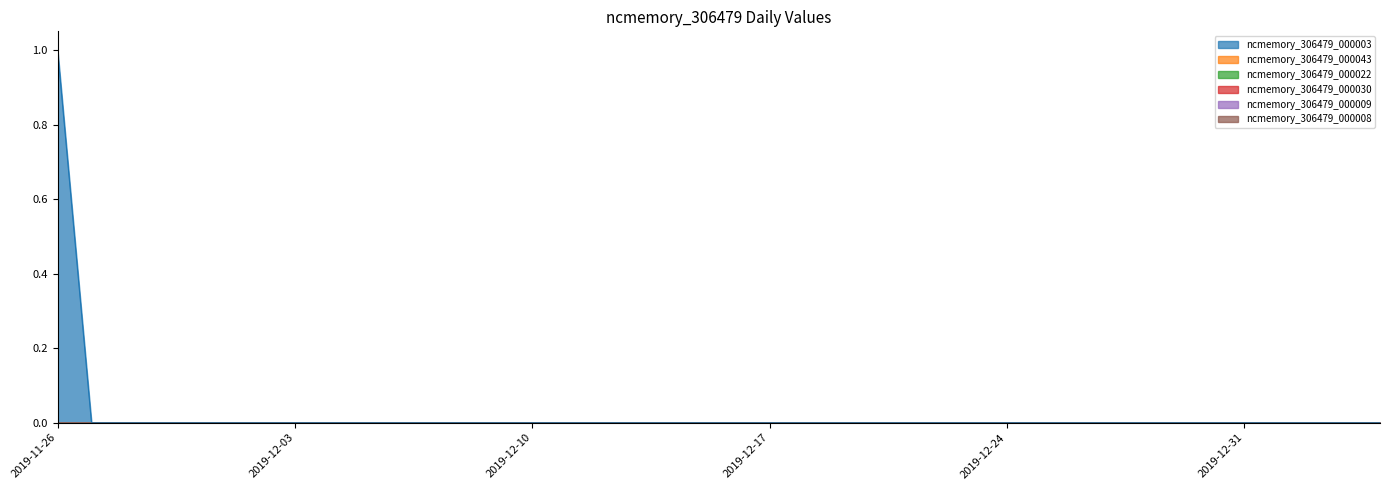

True or false: ncmemory_306479_000043 and ncmemory_306479_000009 cross at least once.

False